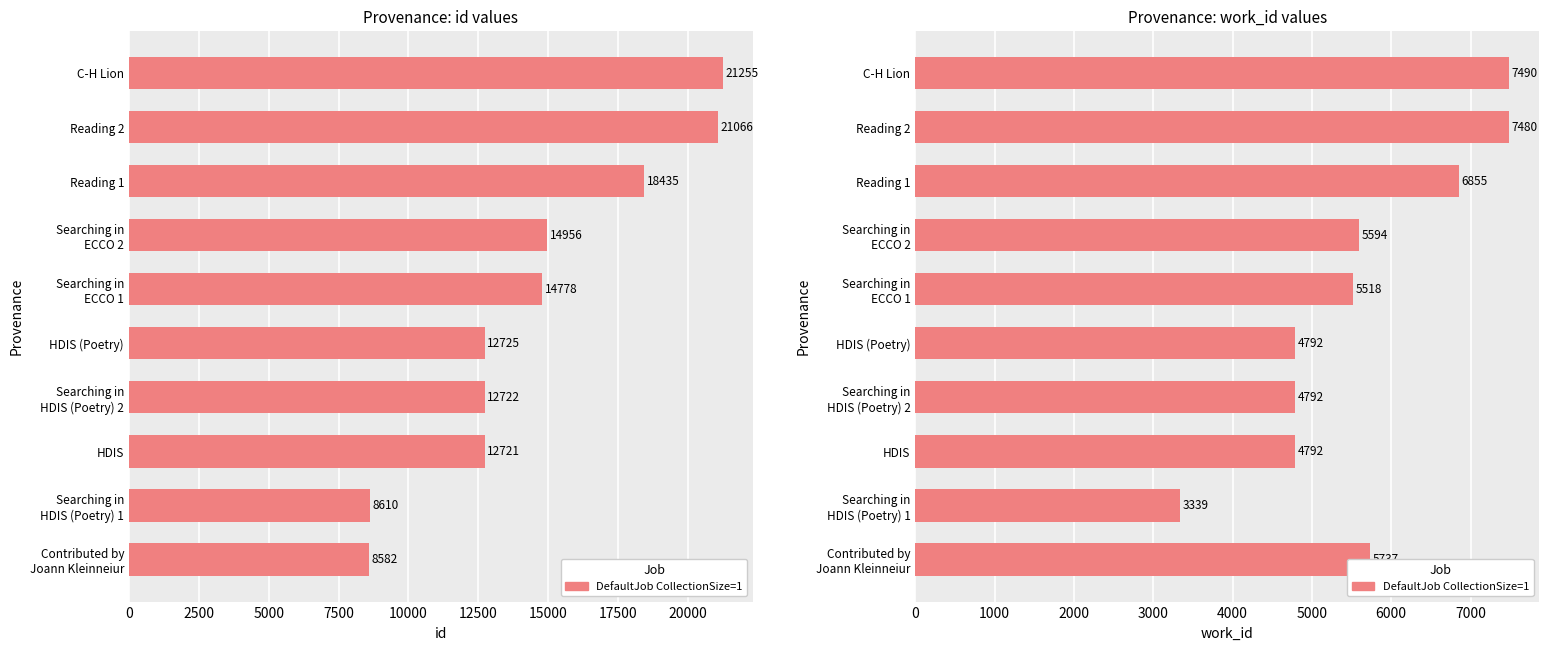

What is the difference between the maximum and second lowest values?

2698